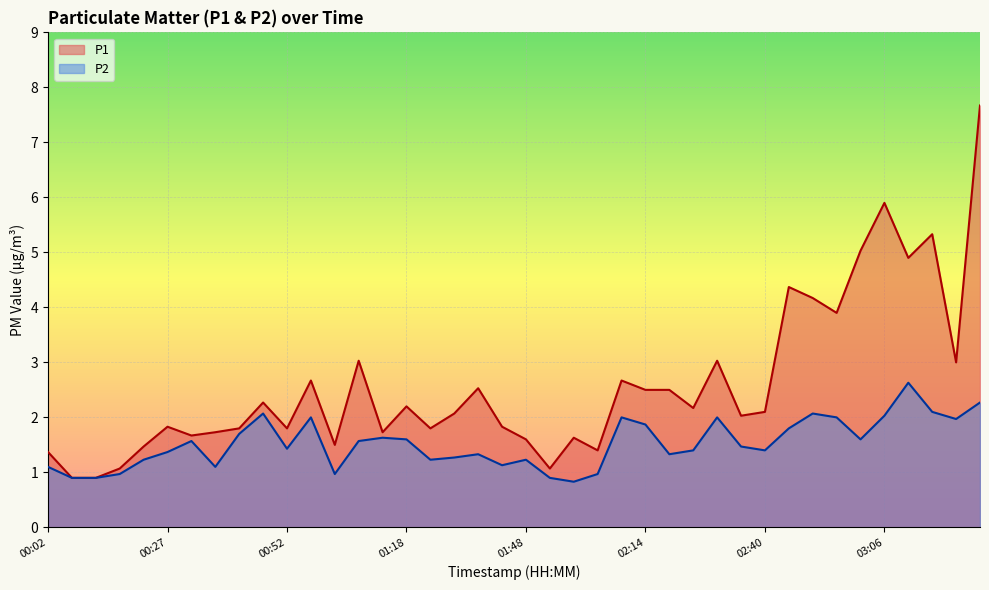

Rank the series at 00:27 from lowest to highest value.

P2, P1